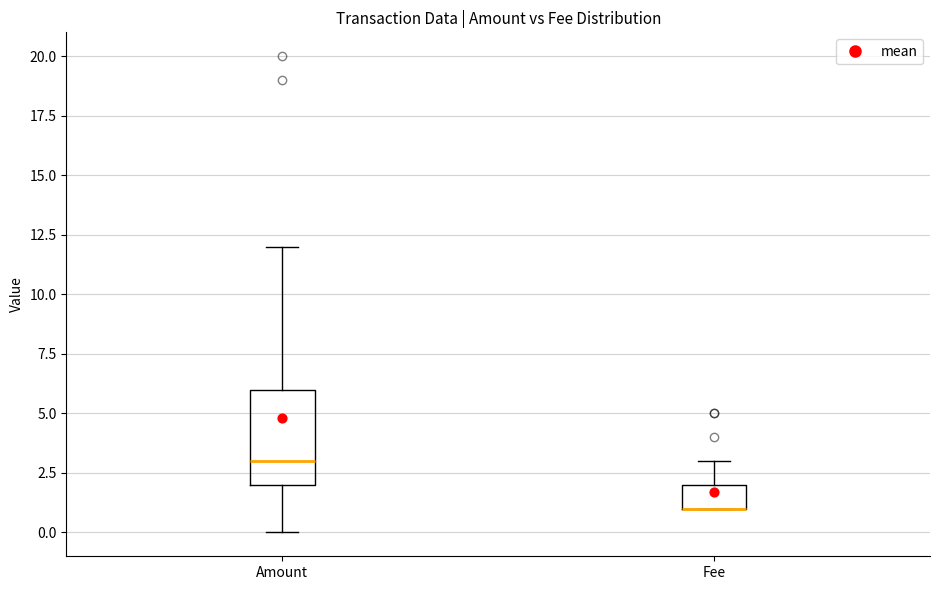

Comparing the boxes themselves (not the whiskers), which one is the tallest?

Amount